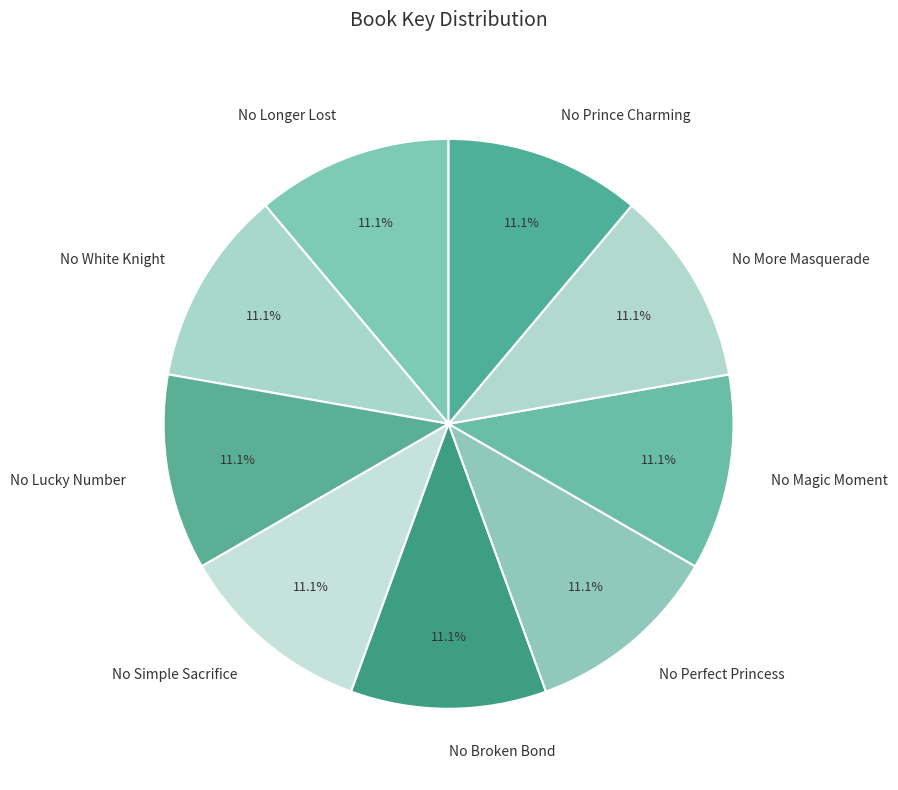

Does any single category account for the majority?

No